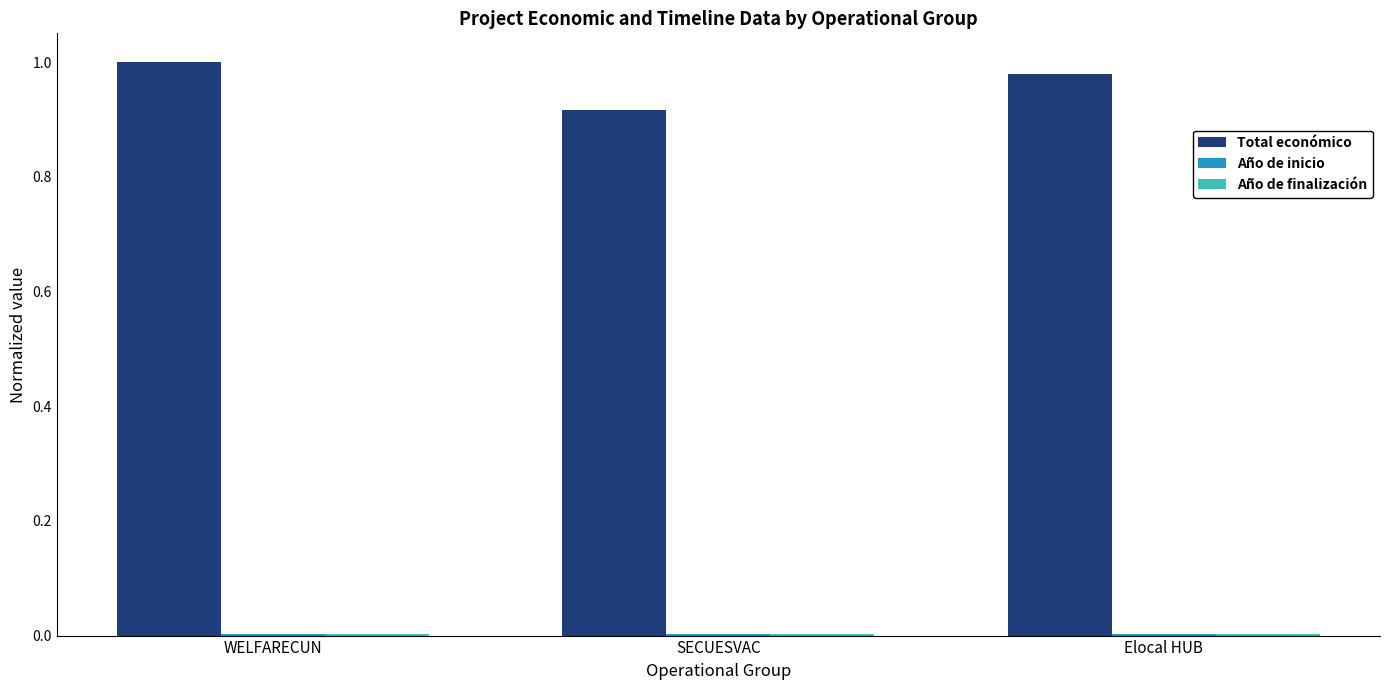

What is the sum of all Total económico values?

2.9